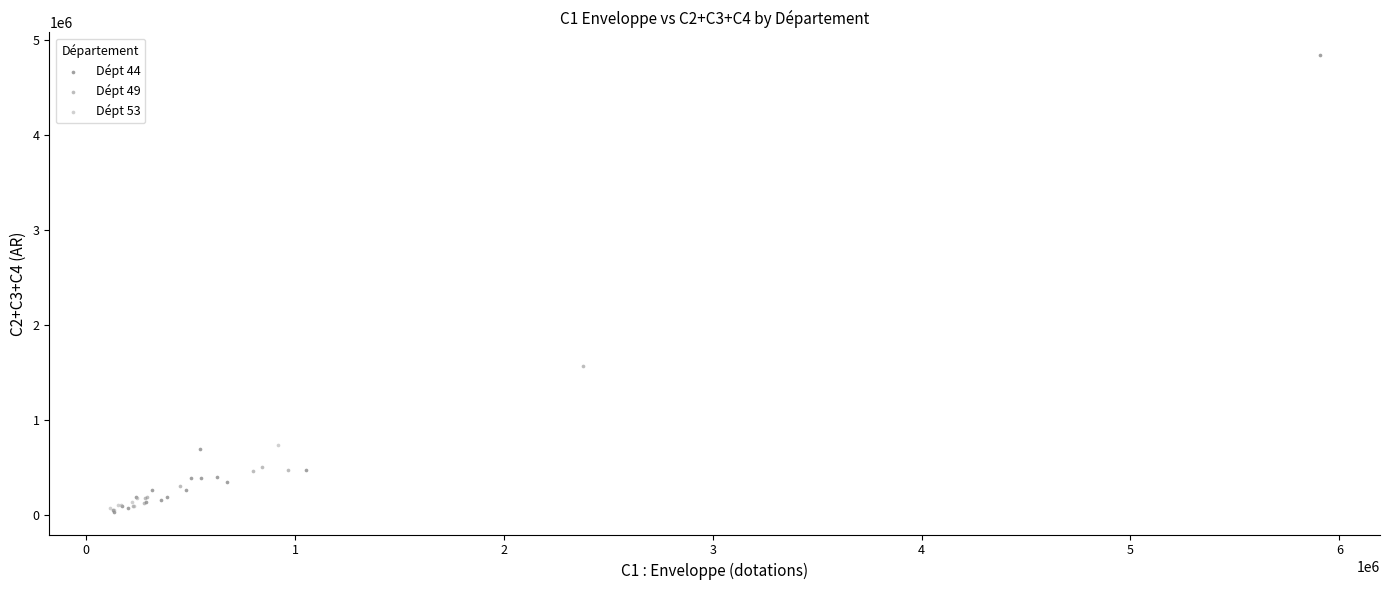

Which series has the widest spread of Y values?

Dépt 44